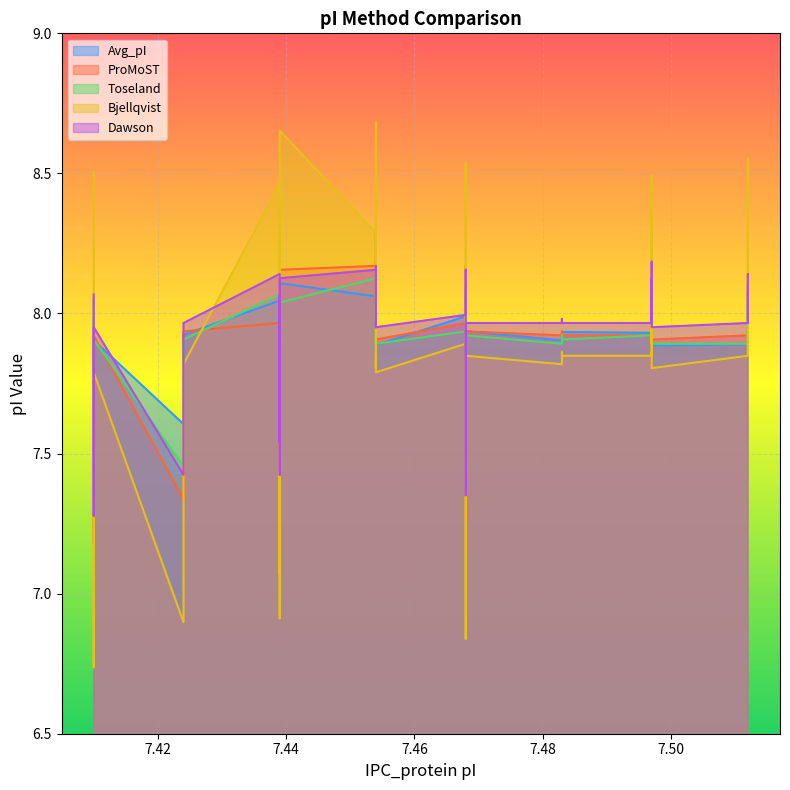

What is the difference between the maximum and second lowest values in the Dawson series?

0.8